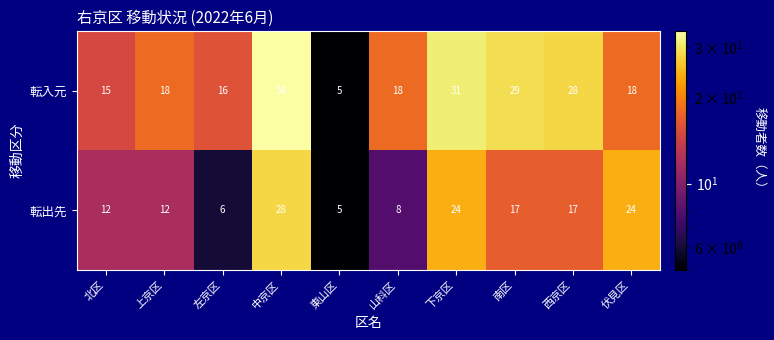

Which label corresponds to the smallest value in the chart?

東山区